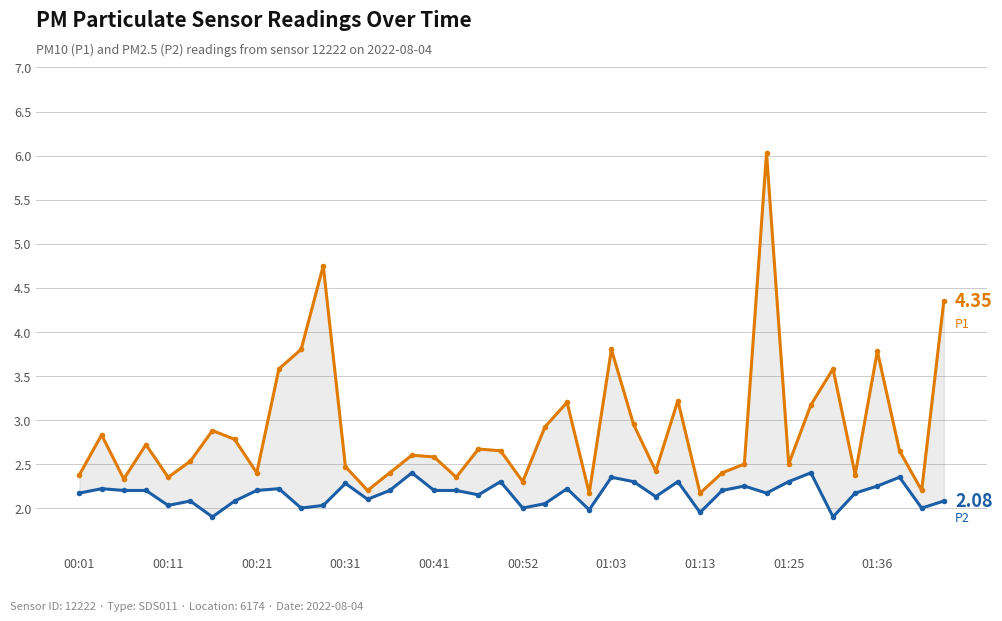

What is the approximate value of P2 at 22?

2.2